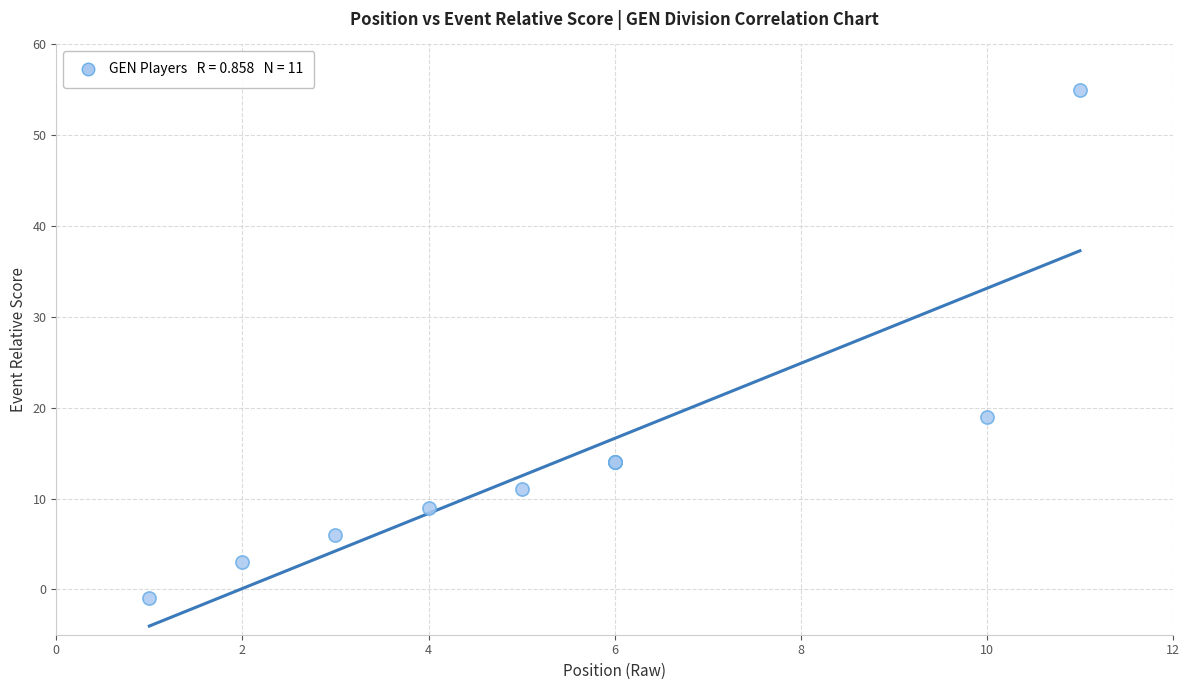

What Y value in the scatter plot is closest to 27?

19